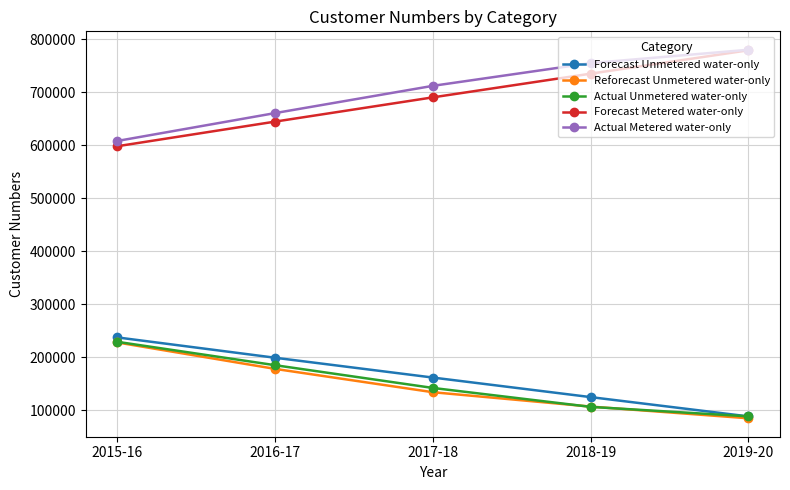

True or false: Actual Unmetered water-only has a value of 88785 at 2019-20.

True